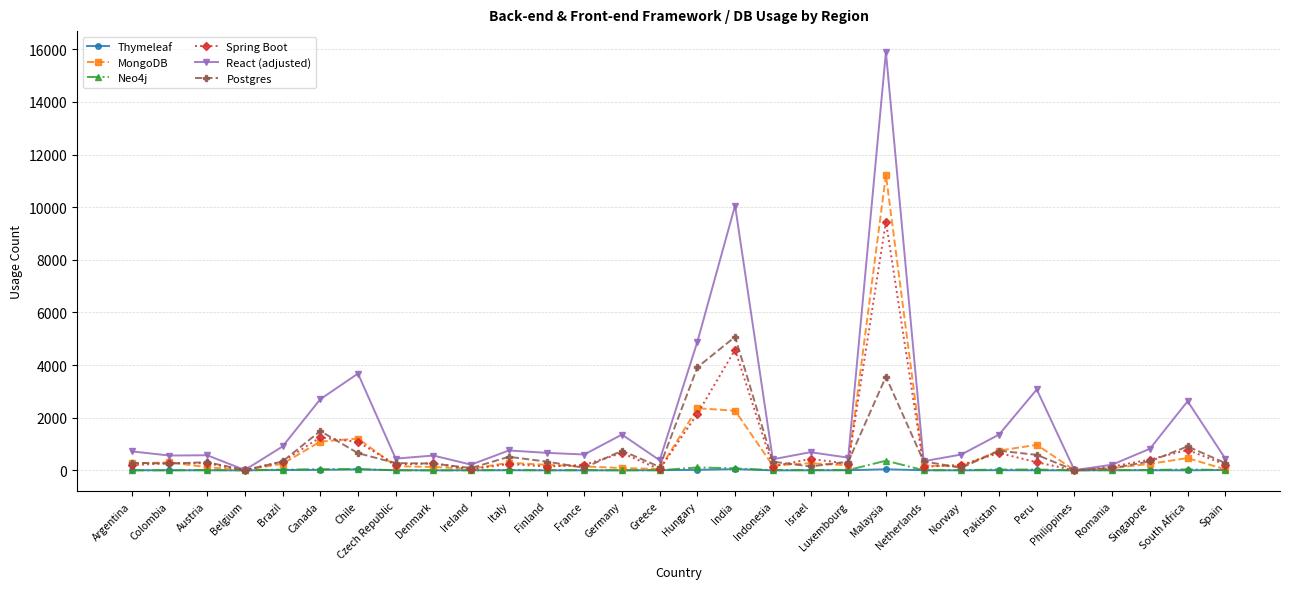

What is the sum of the MongoDB values at Czech Republic and Romania?

239